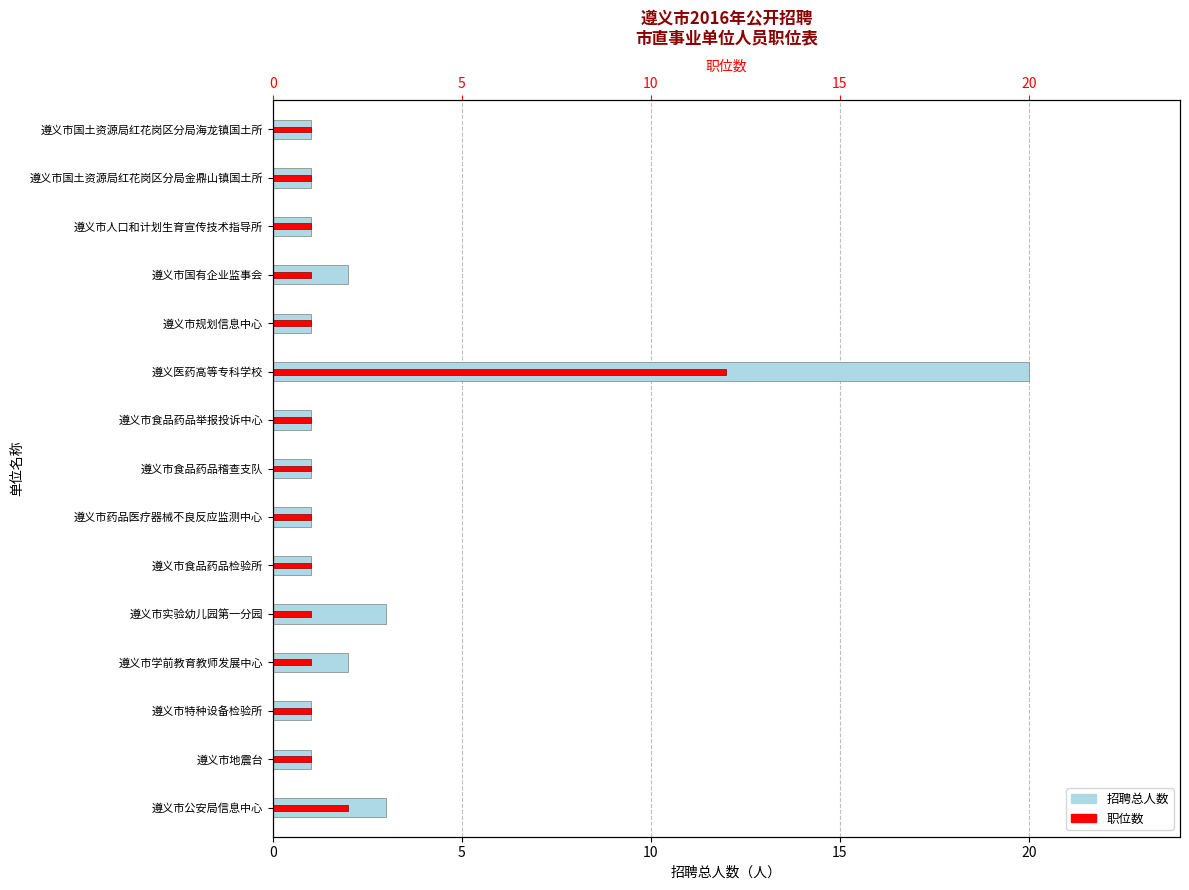

The 职位数 series shows 2 at 遵义市食品药品检验所. True or false?

False